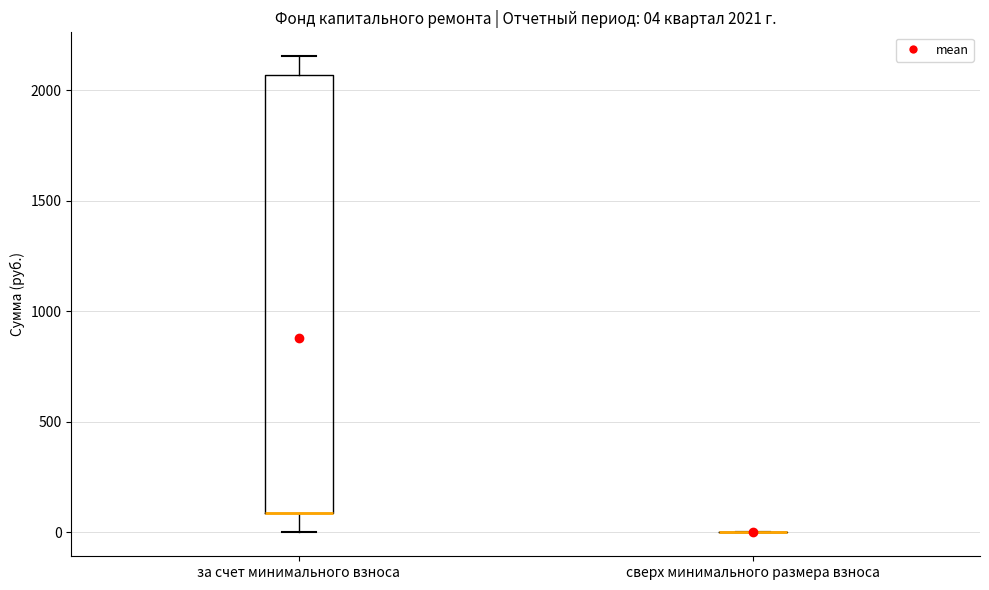

Comparing the boxes themselves (not the whiskers), which one is the tallest?

за счет минимального взноса